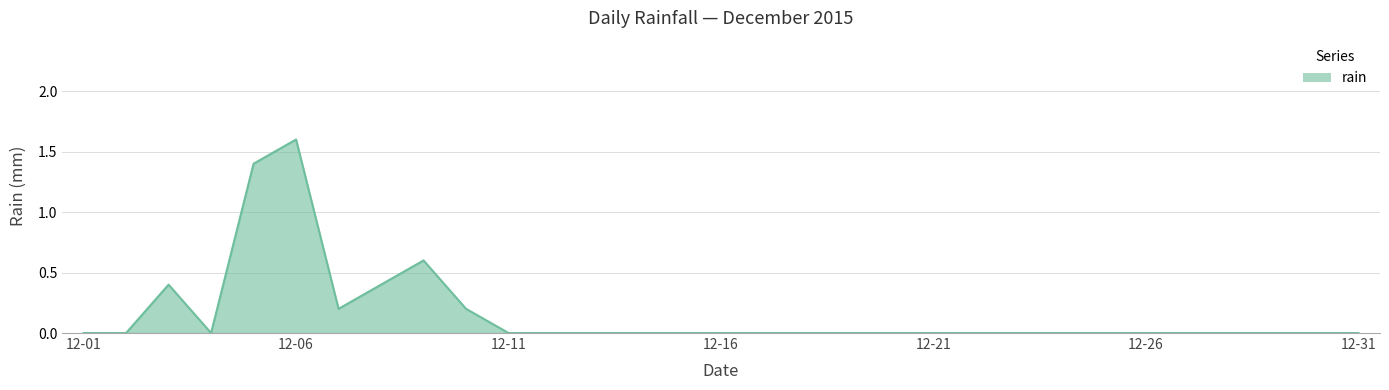

What is the maximum value shown in the chart?

1.6